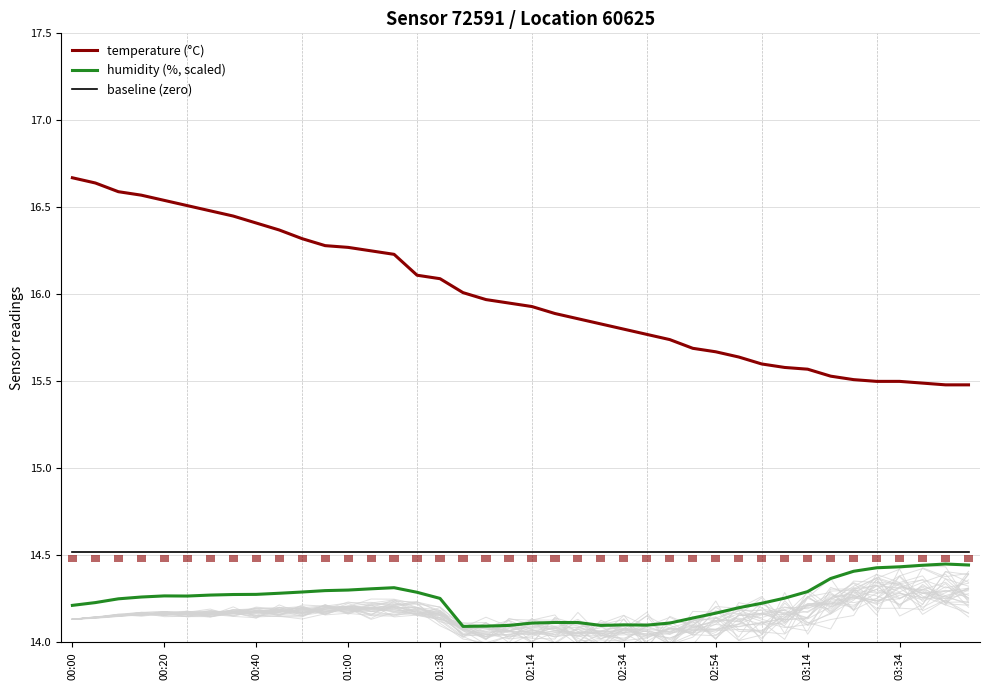

How many categories are shown in the chart?

40